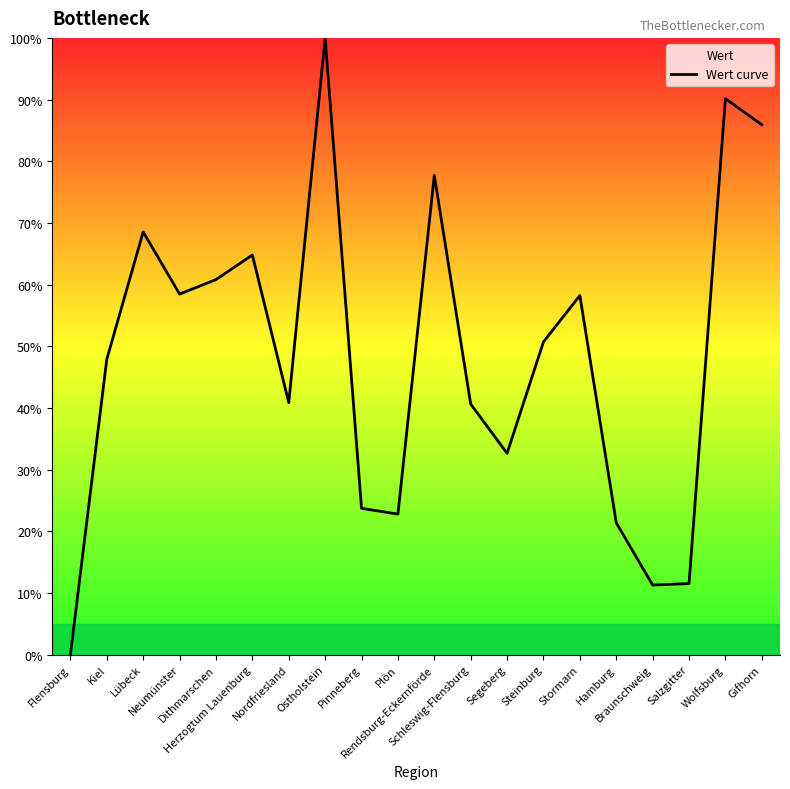

List the labels in order of value, largest first.

Ostholstein, Wolfsburg, Gifhorn, Rendsburg-Eckernförde, Lübeck, Herzogtum Lauenburg, Dithmarschen, Neumünster, Stormarn, Steinburg, Kiel, Nordfriesland, Schleswig-Flensburg, Segeberg, Pinneberg, Plön, Hamburg, Salzgitter, Braunschweig, Flensburg